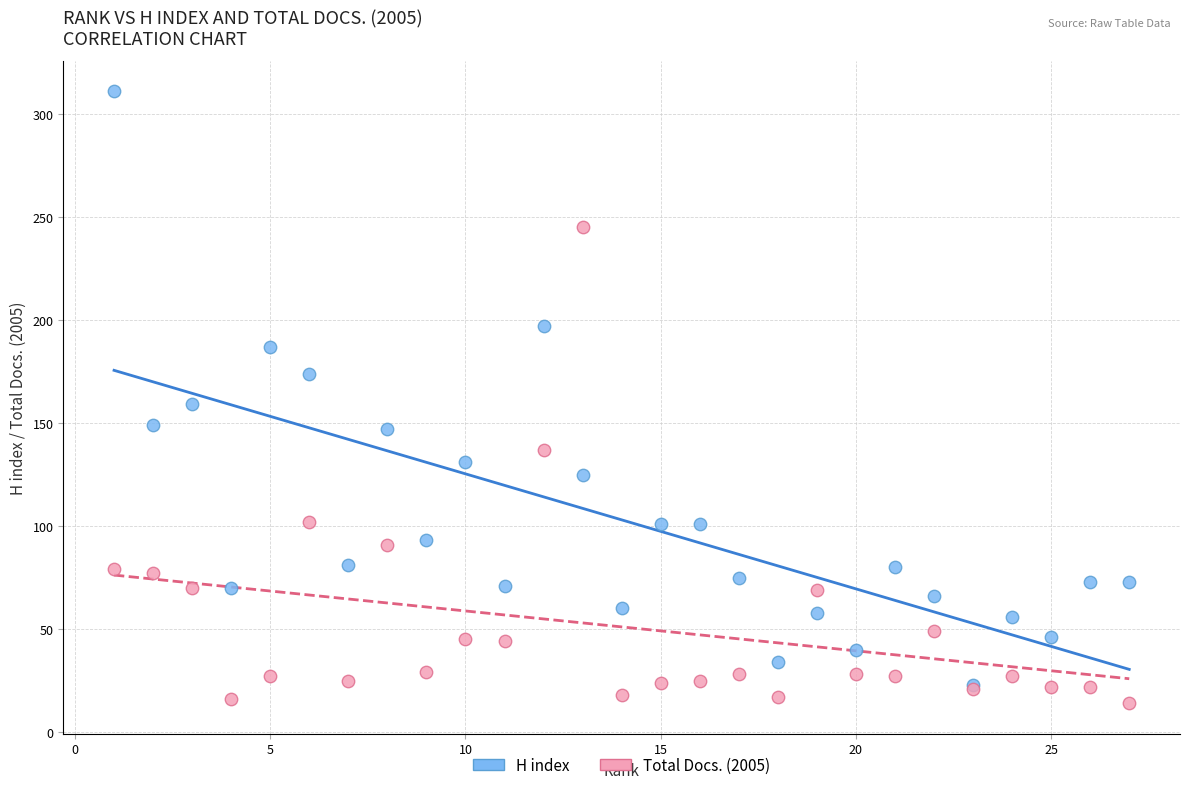

What are all the series names shown in the legend?

H index, Total Docs. (2005)